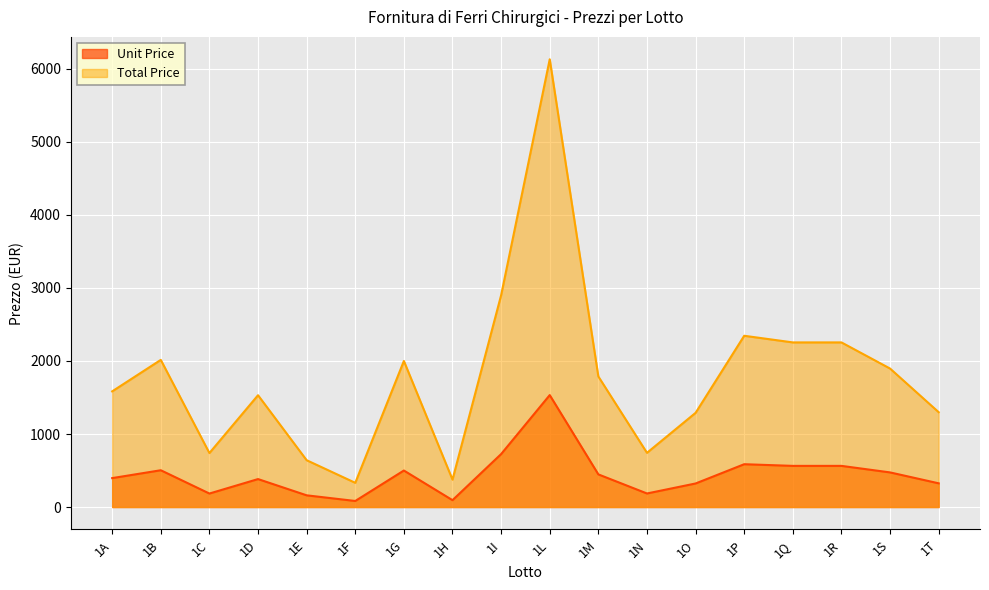

At how many categories does at least one series exceed 380?

16